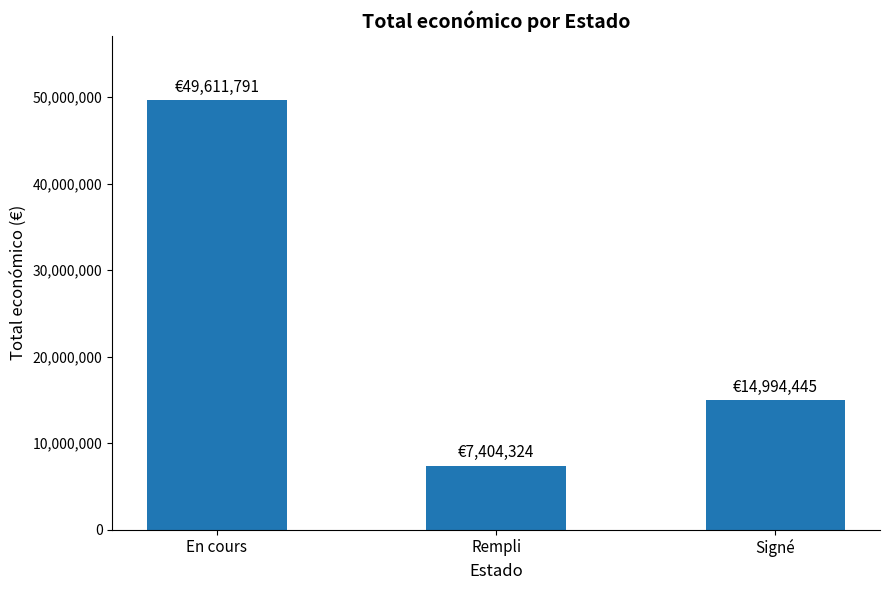

List the labels in order of value, smallest first.

Rempli, Signé, En cours